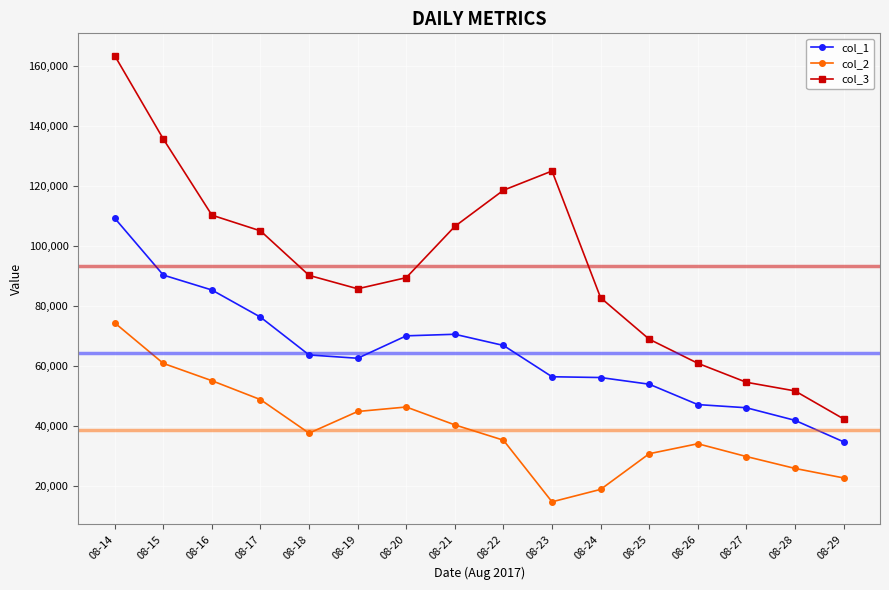

Which category has the highest value in the col_2 series?

08-14